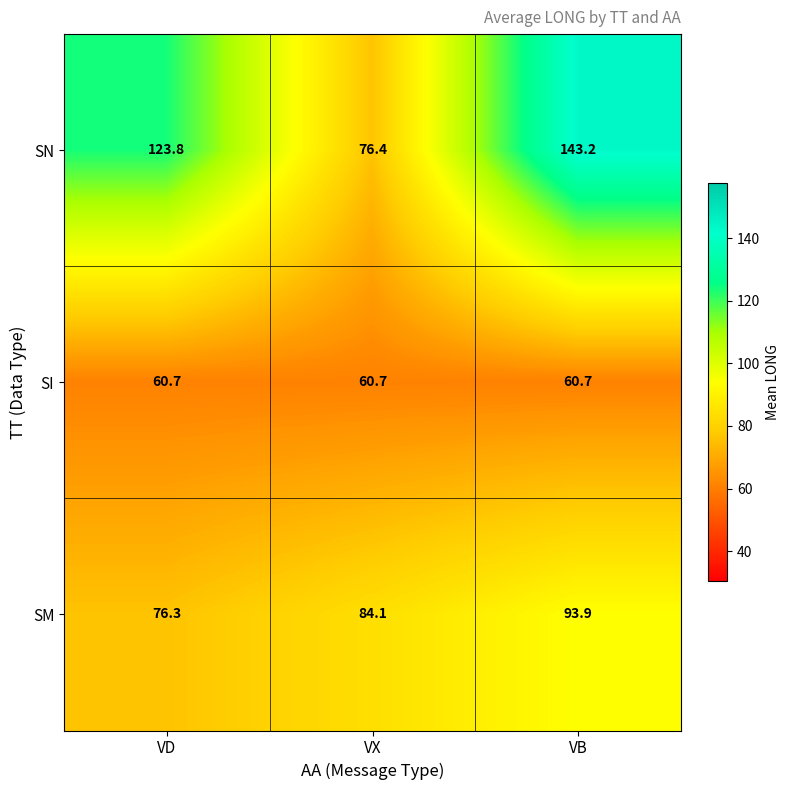

At how many categories does at least one series exceed 86?

2